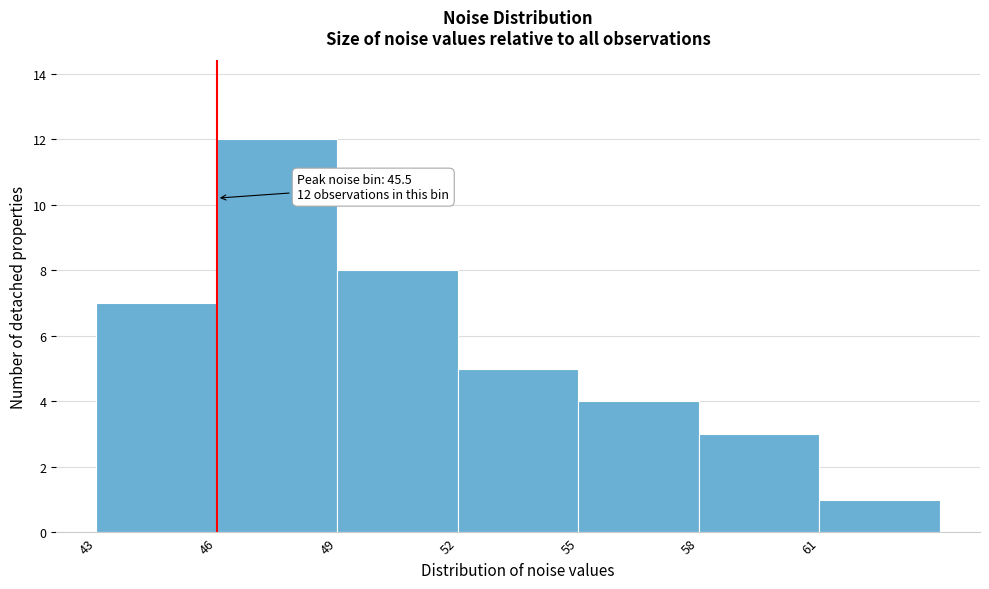

Reading left to right, list all the values displayed in this chart.

7	12	8	5	4	3	1